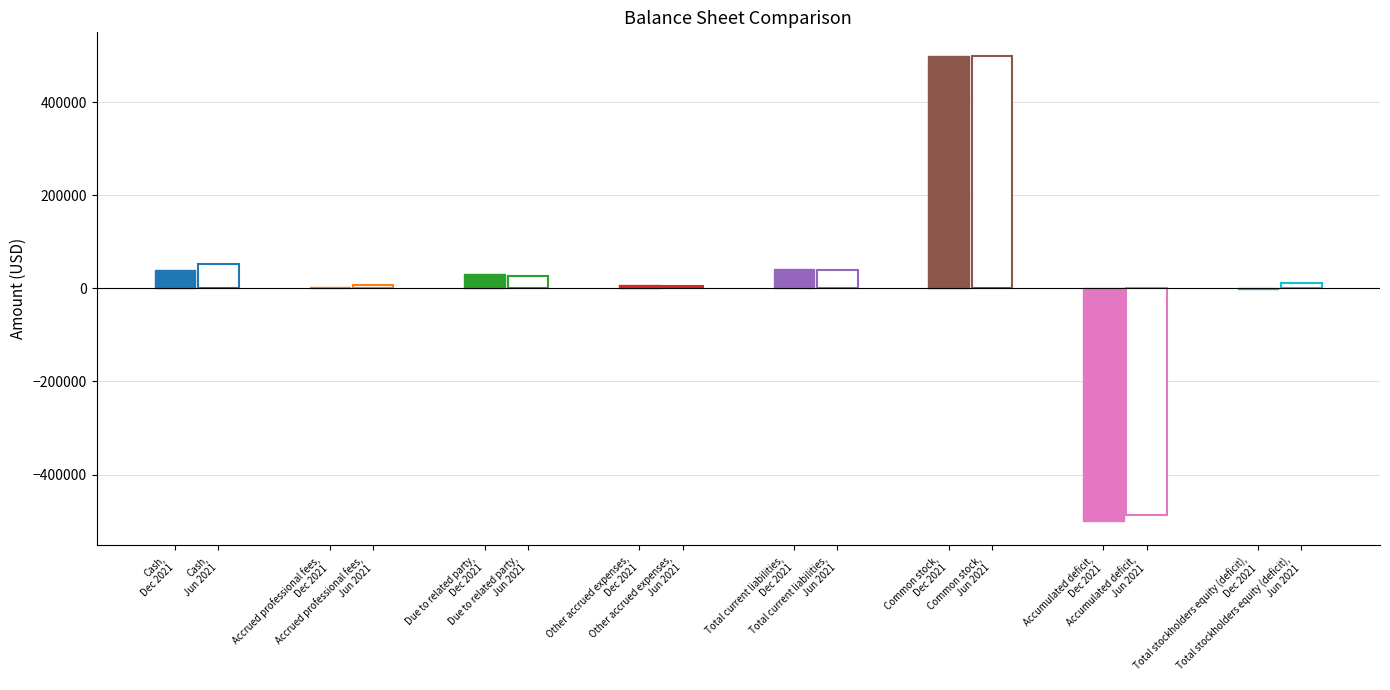

How many values in the Dec. 31, 2021 series are below 40262?

5